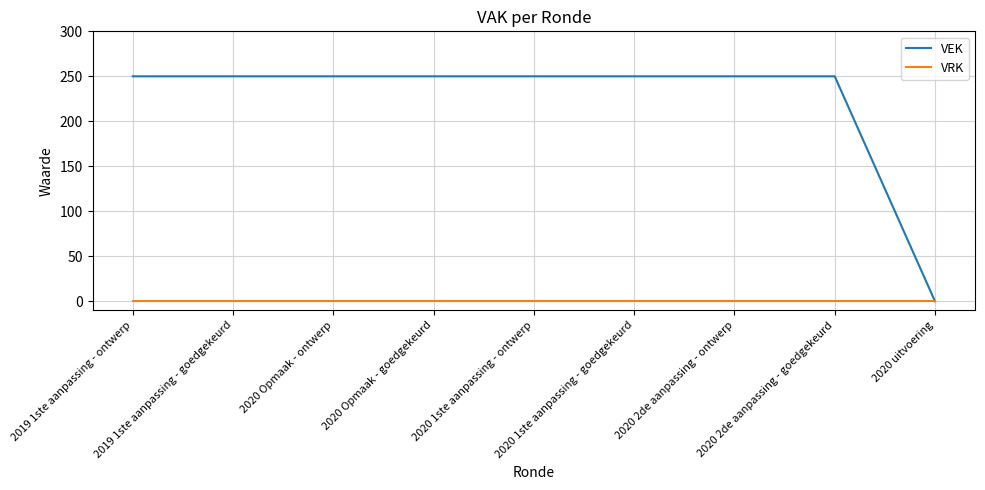

List the series in order of their peak value, lowest first.

VRK, VEK